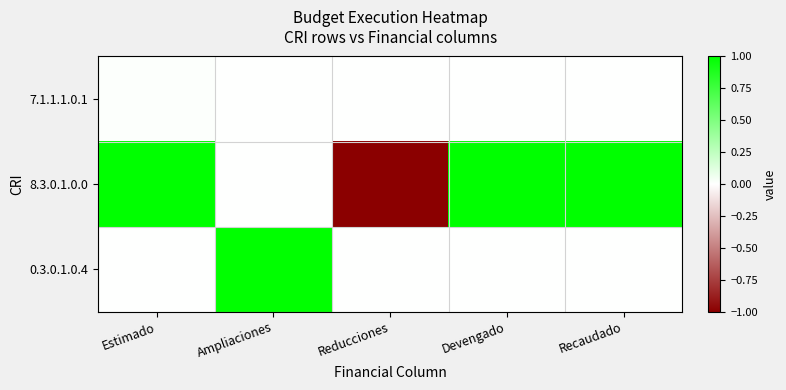

At how many categories does at least one series exceed 0?

4